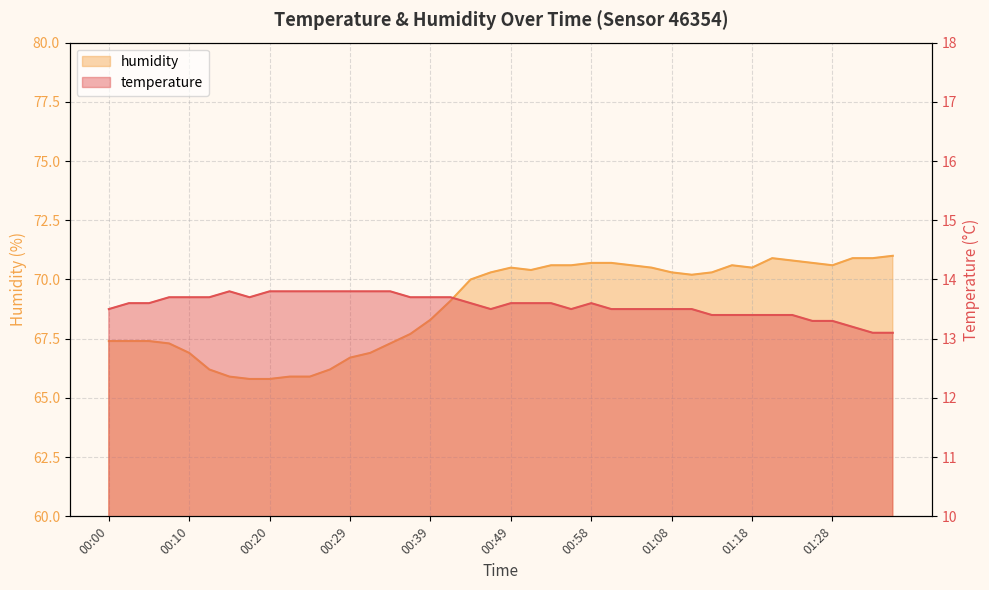

Reading right to left, transcribe all the data shown in this chart.

temperature: 01:35=13.1	01:33=13.1	01:30=13.2	01:28=13.3	01:25=13.3	01:23=13.4	01:20=13.4	01:18=13.4	01:16=13.4	01:13=13.4	01:11=13.5	01:08=13.5	01:06=13.5	01:03=13.5	01:01=13.5	00:58=13.6	00:56=13.5	00:54=13.6	00:51=13.6	00:49=13.6	00:46=13.5	00:44=13.6	00:41=13.7	00:39=13.7	00:37=13.7	00:34=13.8	00:32=13.8	00:29=13.8	00:27=13.8	00:24=13.8	00:22=13.8	00:20=13.8	00:17=13.7	00:15=13.8	00:12=13.7	00:10=13.7	00:07=13.7	00:05=13.6	00:03=13.6	00:00=13.5
humidity: 01:35=71.0	01:33=70.9	01:30=70.9	01:28=70.6	01:25=70.7	01:23=70.8	01:20=70.9	01:18=70.5	01:16=70.6	01:13=70.3	01:11=70.2	01:08=70.3	01:06=70.5	01:03=70.6	01:01=70.7	00:58=70.7	00:56=70.6	00:54=70.6	00:51=70.4	00:49=70.5	00:46=70.3	00:44=70.0	00:41=69.1	00:39=68.3	00:37=67.7	00:34=67.3	00:32=66.9	00:29=66.7	00:27=66.2	00:24=65.9	00:22=65.9	00:20=65.8	00:17=65.8	00:15=65.9	00:12=66.2	00:10=66.9	00:07=67.3	00:05=67.4	00:03=67.4	00:00=67.4